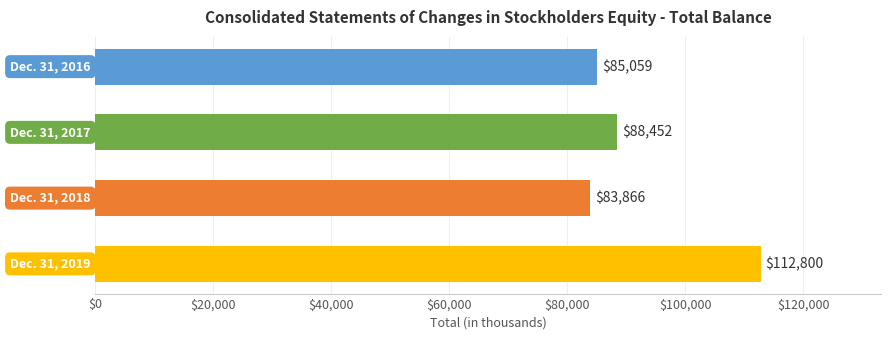

How many distinct data groups are displayed?

1